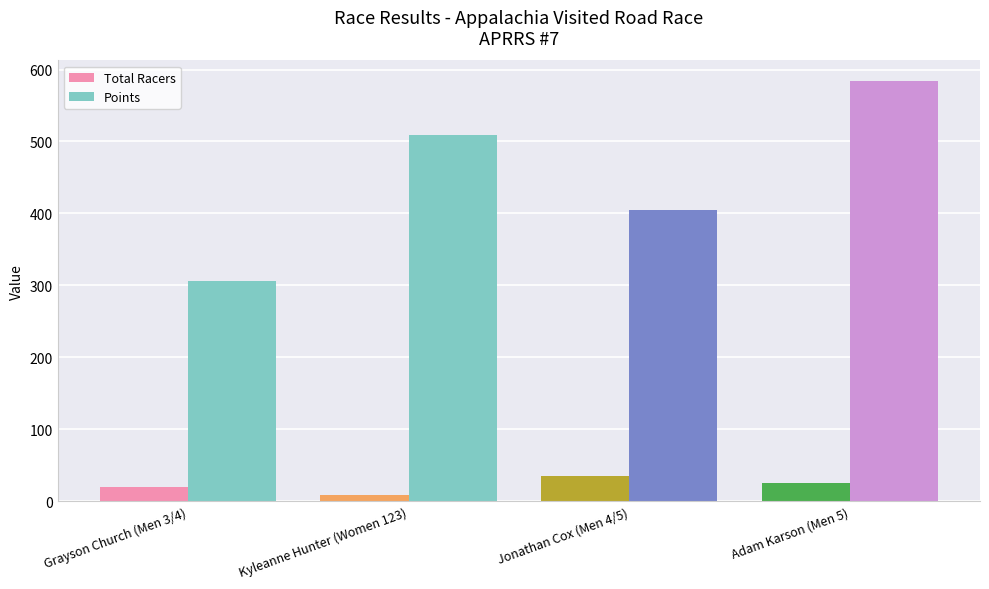

What is the value of the Points bar at the 4th from the left?

583.4